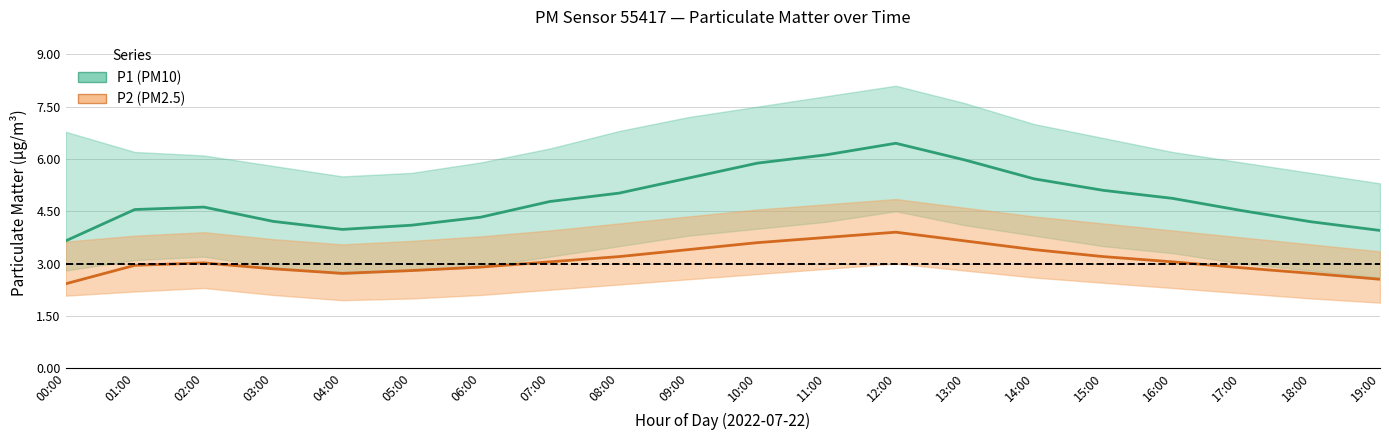

At 03:00, list the series in order from largest to smallest.

P1 (PM10), P2 (PM2.5)